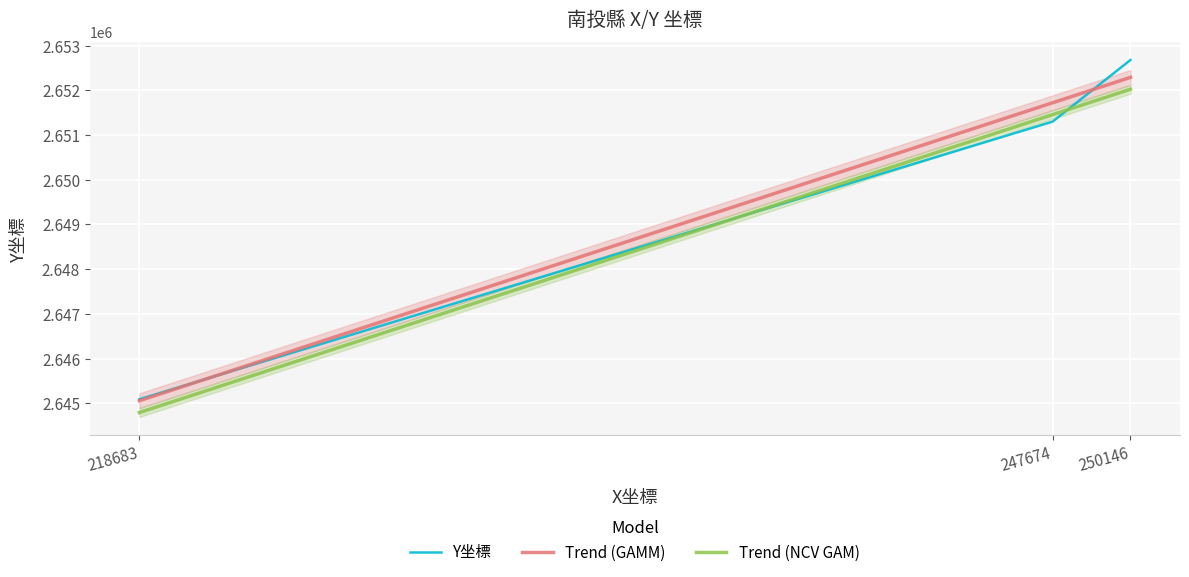

Read the Trend (GAMM) value at 218683.

2645055.8